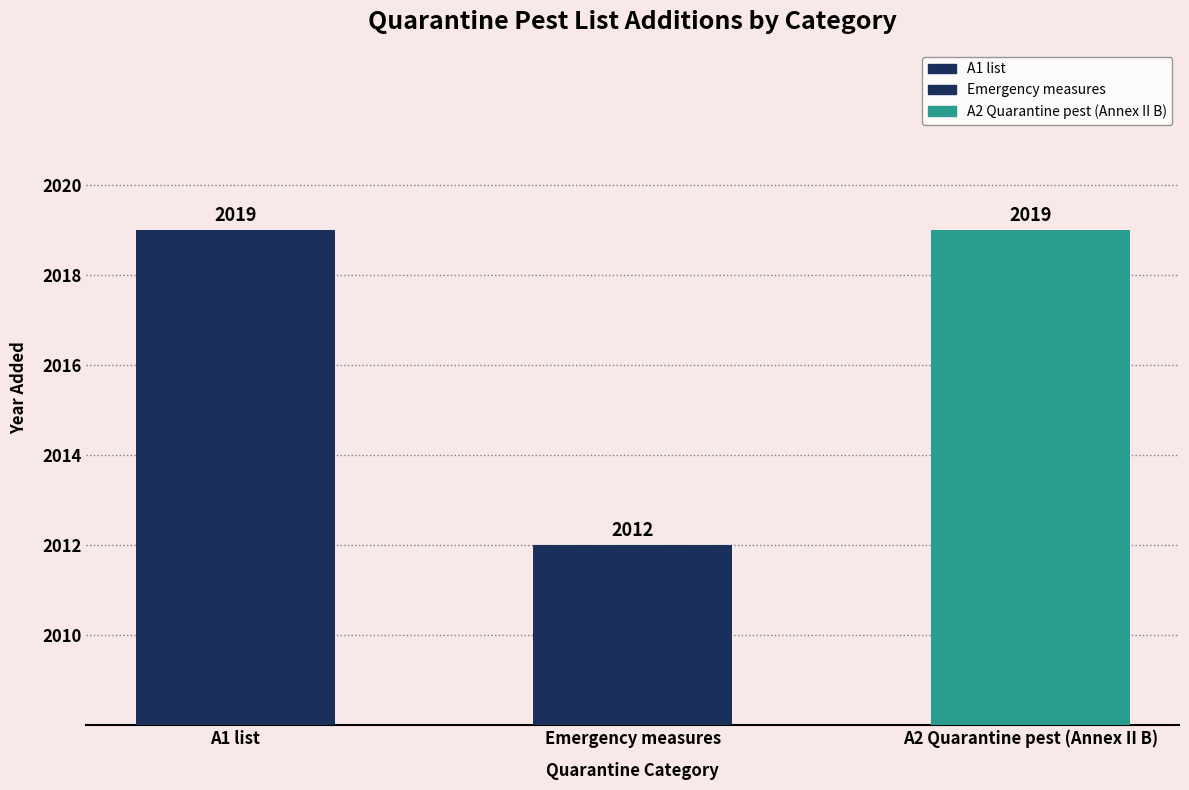

What position from the left is A2 Quarantine pest (Annex II B)?

3